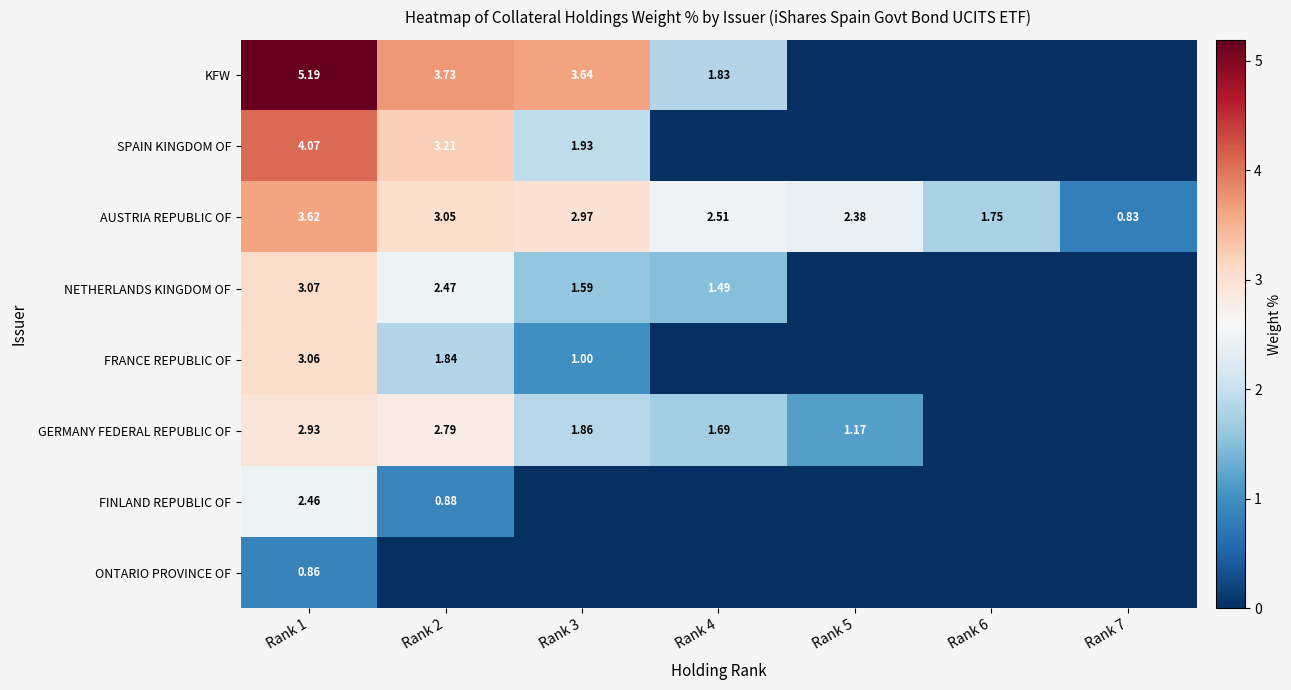

The FINLAND REPUBLIC OF series shows 2.5 at Rank 1. True or false?

True